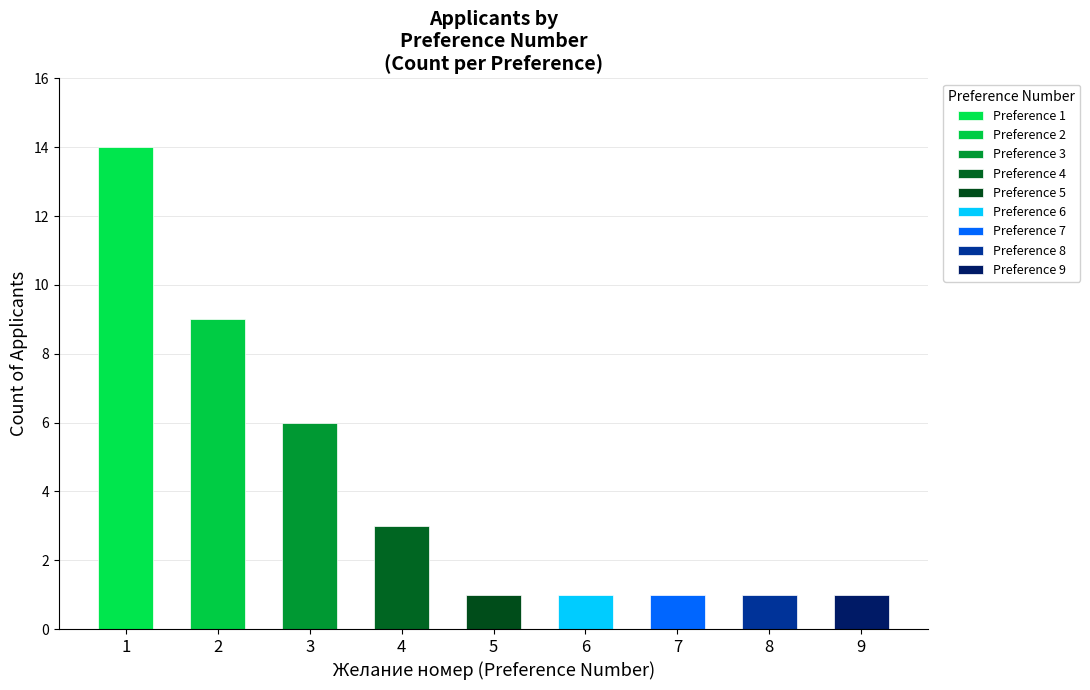

Which has a higher value, 2 or 6?

2